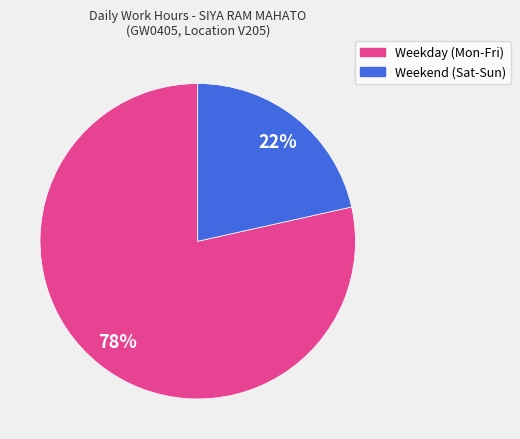

To the nearest percent, what is the average slice percentage?

50%